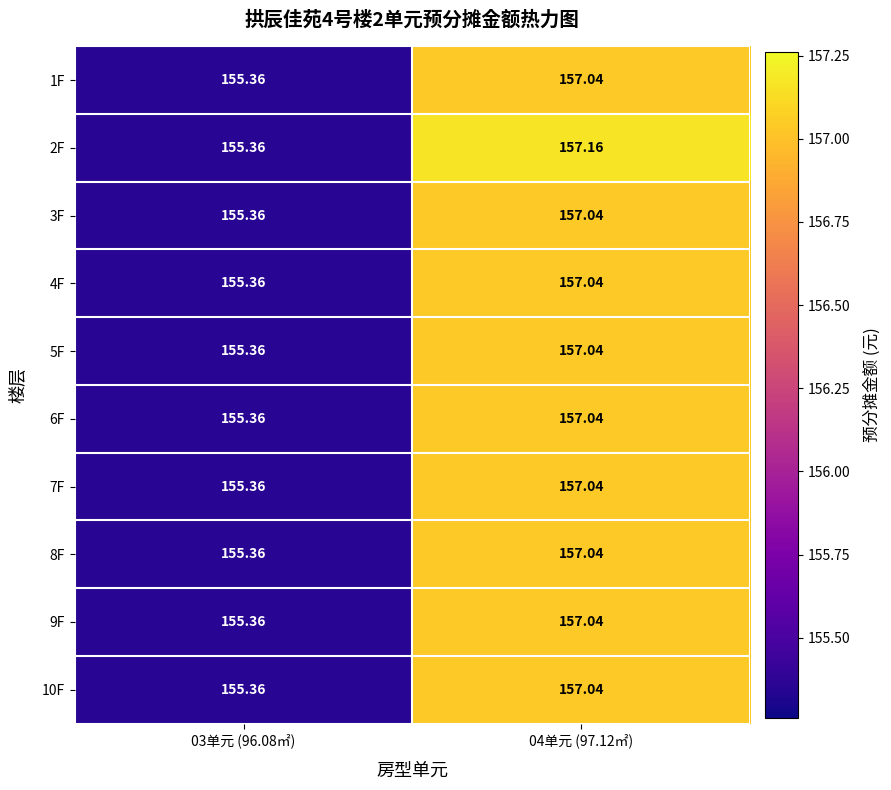

Reading left to right, transcribe all the data shown in this chart.

1F: 03单元 (96.08㎡)=155.4	04单元 (97.12㎡)=157.0
2F: 03单元 (96.08㎡)=155.4	04单元 (97.12㎡)=157.2
3F: 03单元 (96.08㎡)=155.4	04单元 (97.12㎡)=157.0
4F: 03单元 (96.08㎡)=155.4	04单元 (97.12㎡)=157.0
5F: 03单元 (96.08㎡)=155.4	04单元 (97.12㎡)=157.0
6F: 03单元 (96.08㎡)=155.4	04单元 (97.12㎡)=157.0
7F: 03单元 (96.08㎡)=155.4	04单元 (97.12㎡)=157.0
8F: 03单元 (96.08㎡)=155.4	04单元 (97.12㎡)=157.0
9F: 03单元 (96.08㎡)=155.4	04单元 (97.12㎡)=157.0
10F: 03单元 (96.08㎡)=155.4	04单元 (97.12㎡)=157.0